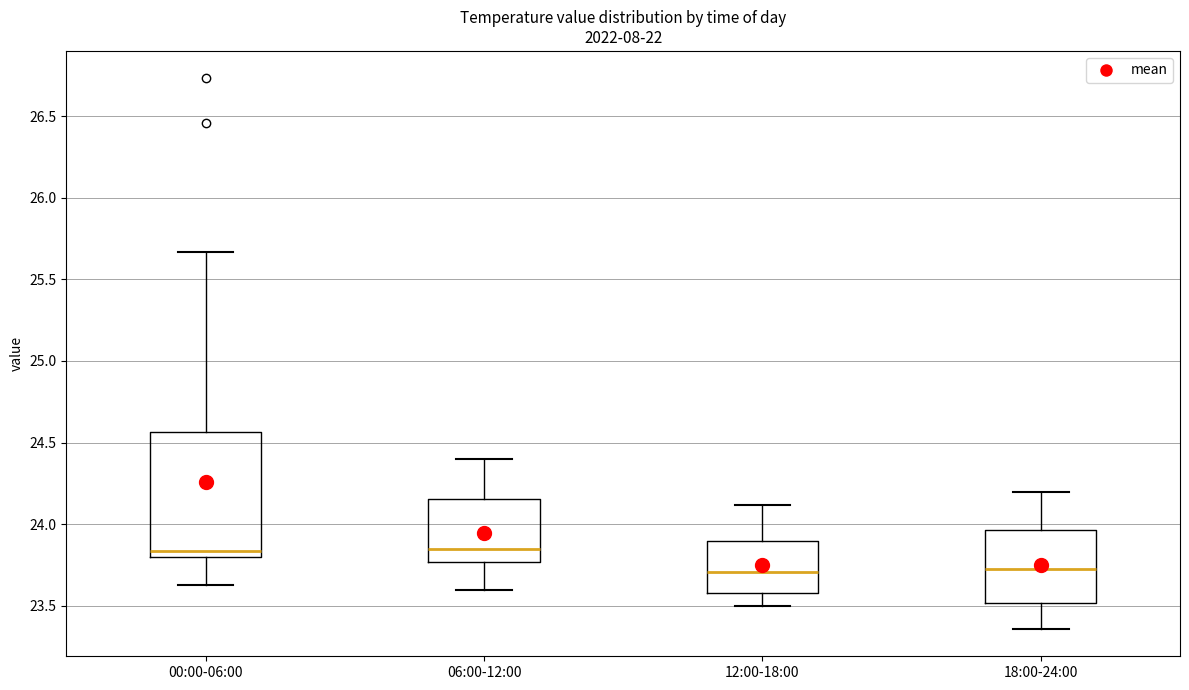

Reading left to right, transcribe this box plot: for each box, give where its median line is, the range the box spans, and where its two whiskers end, as read against the y-axis. The values are not printed on the chart, so give them approximately, as read against the axis.

00:00-06:00: median 23.85, box 23.80 to 24.55, whiskers 23.65 to 25.65
06:00-12:00: median 23.85, box 23.75 to 24.15, whiskers 23.60 to 24.40
12:00-18:00: median 23.70, box 23.60 to 23.90, whiskers 23.50 to 24.10
18:00-24:00: median 23.75, box 23.50 to 23.95, whiskers 23.35 to 24.20